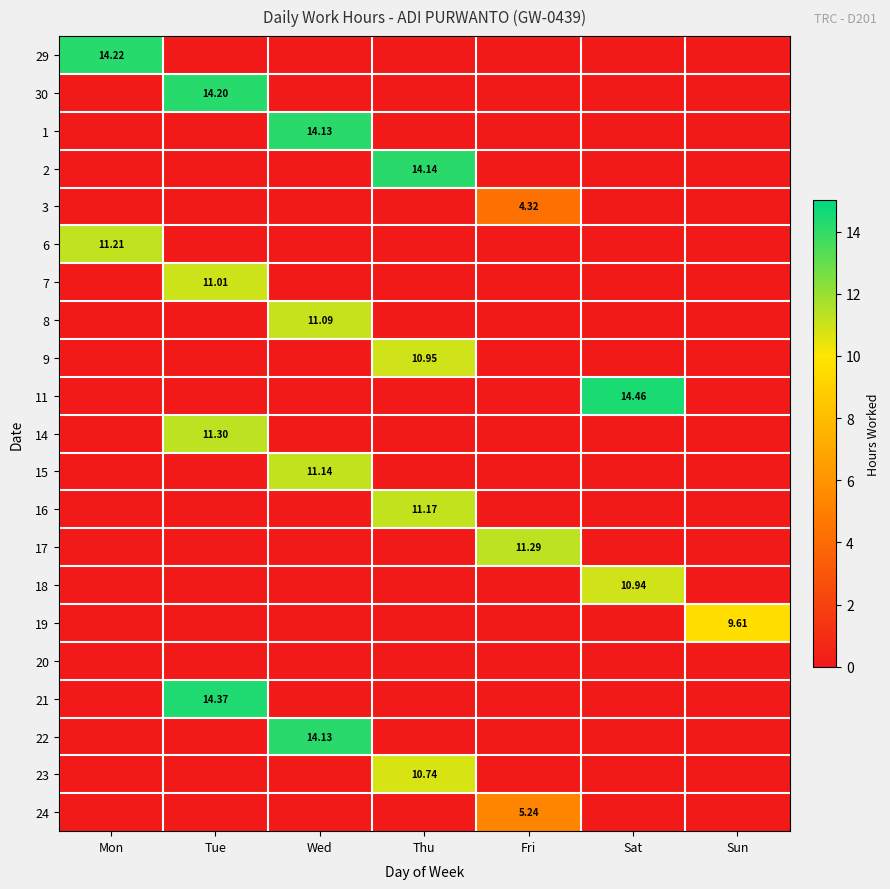

How many data points in 29 are above 0?

1